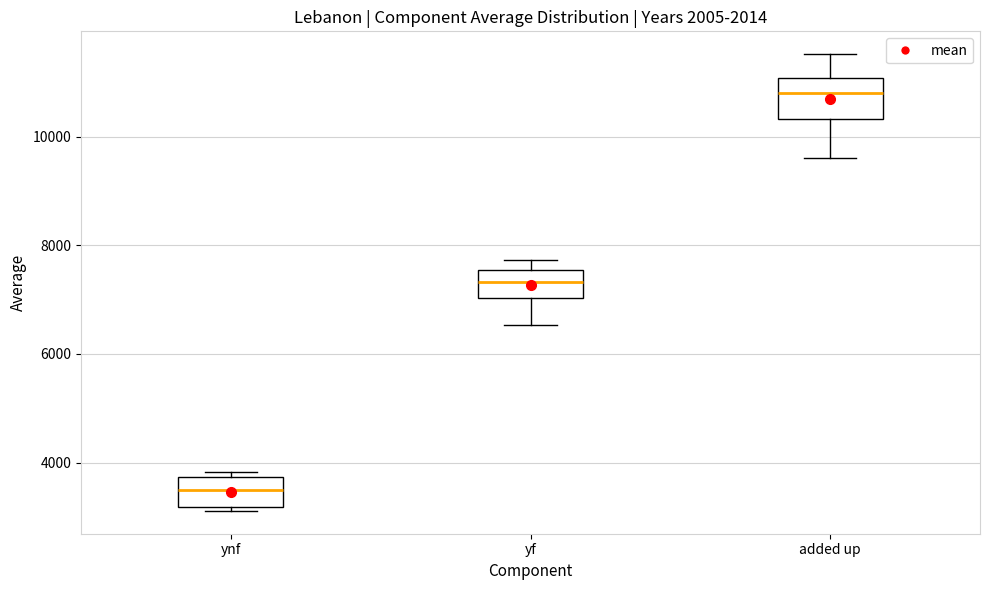

Reading left to right, transcribe this box plot: for each box, give where its median line is, the range the box spans, and where its two whiskers end, as read against the y-axis. The values are not printed on the chart, so give them approximately, as read against the axis.

ynf: median 3400, box 3200 to 3800, whiskers 3200 (just below the box's lower edge) to 3800 (just above the box's upper edge)
yf: median 7400, box 7000 to 7600, whiskers 6600 to 7800
added up: median 10800, box 10400 to 11000, whiskers 9600 to 11600